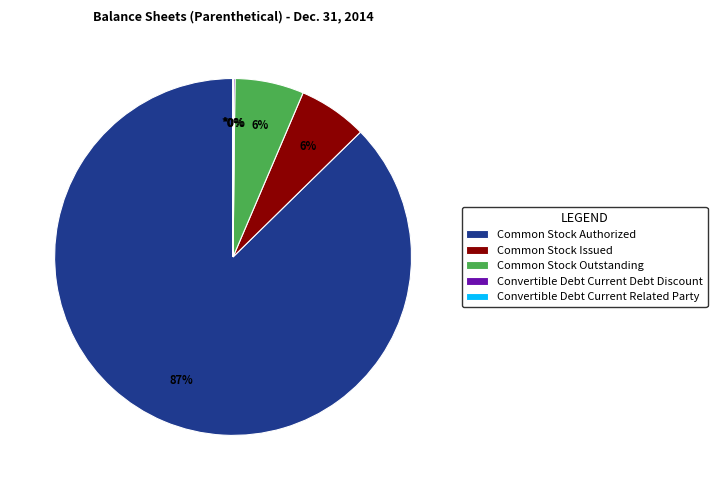

To the nearest percent, what is the average slice percentage?

20%